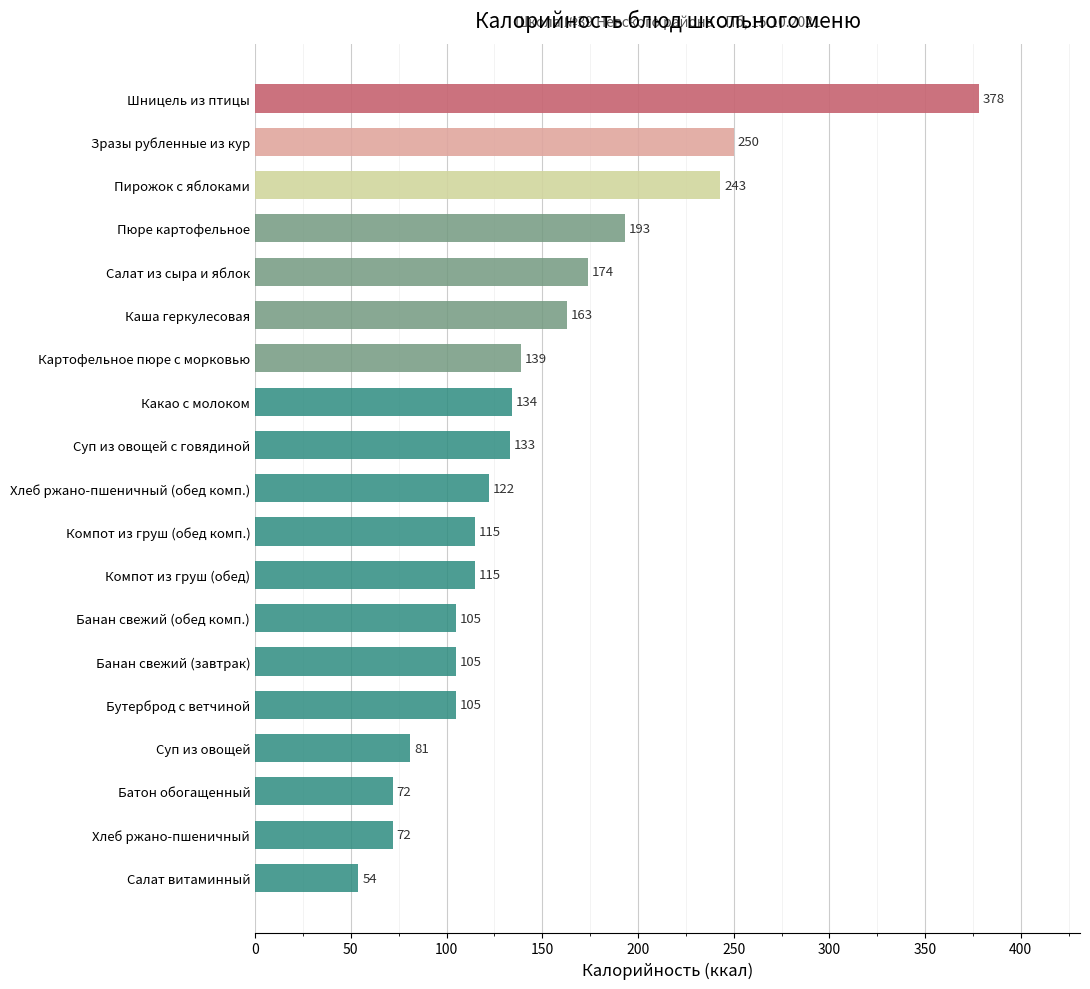

The value at Банан свежий (обед комп.) is 105. True or false?

True